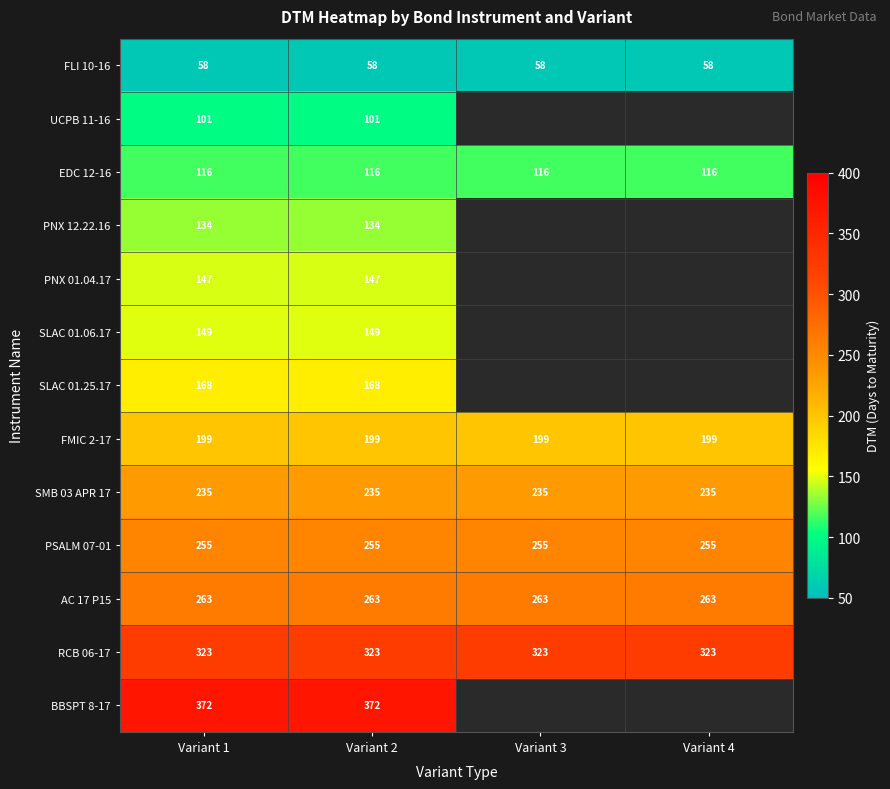

What is the greatest value displayed?

372.0